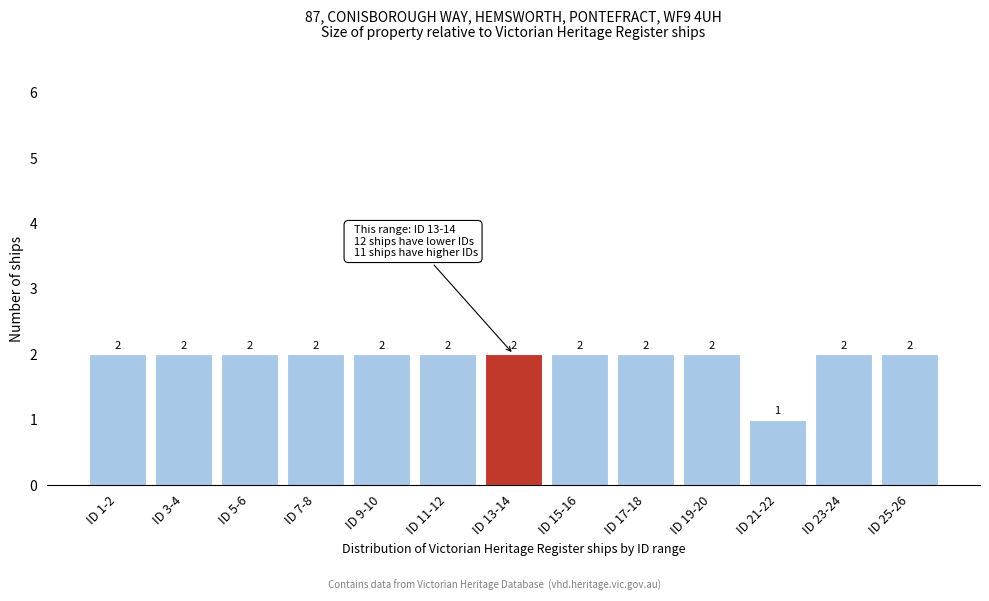

Reading right to left, what are all the values shown in this chart?

2	2	1	2	2	2	2	2	2	2	2	2	2